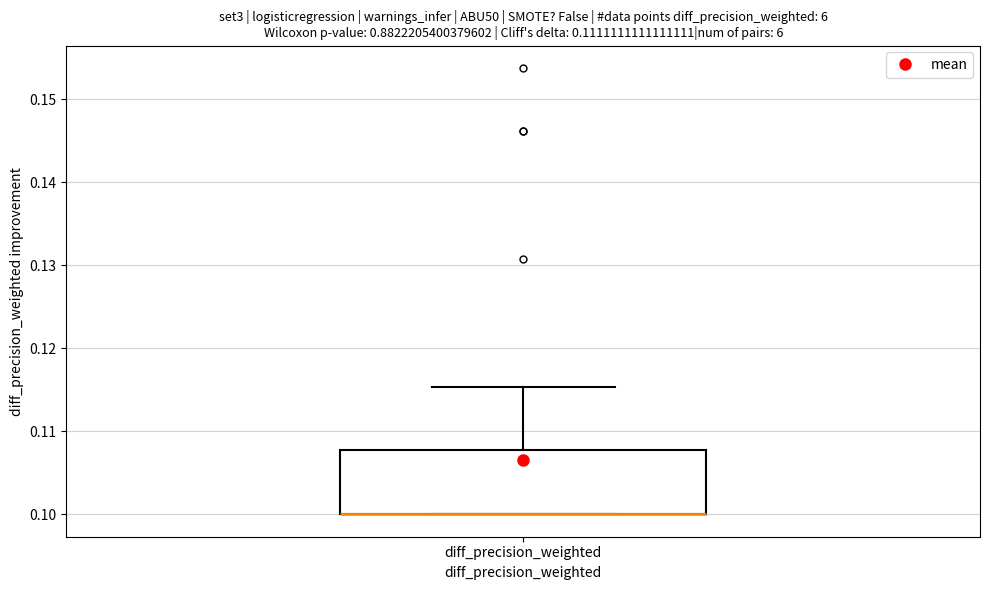

Read this box plot against the y-axis: the position of the median line, the range covered by the box, and the ends of both whiskers. The values are not printed on the chart, so give them approximately, as read against the axis.

median 0.100 (drawn on the box's lower edge), box 0.100 to 0.108, whiskers 0.100 to 0.115